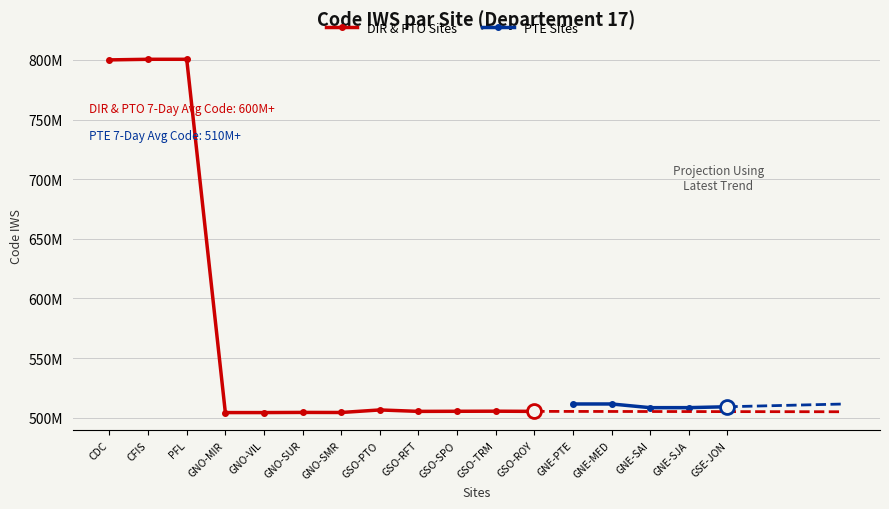

What is the sum of all values?

9495428000